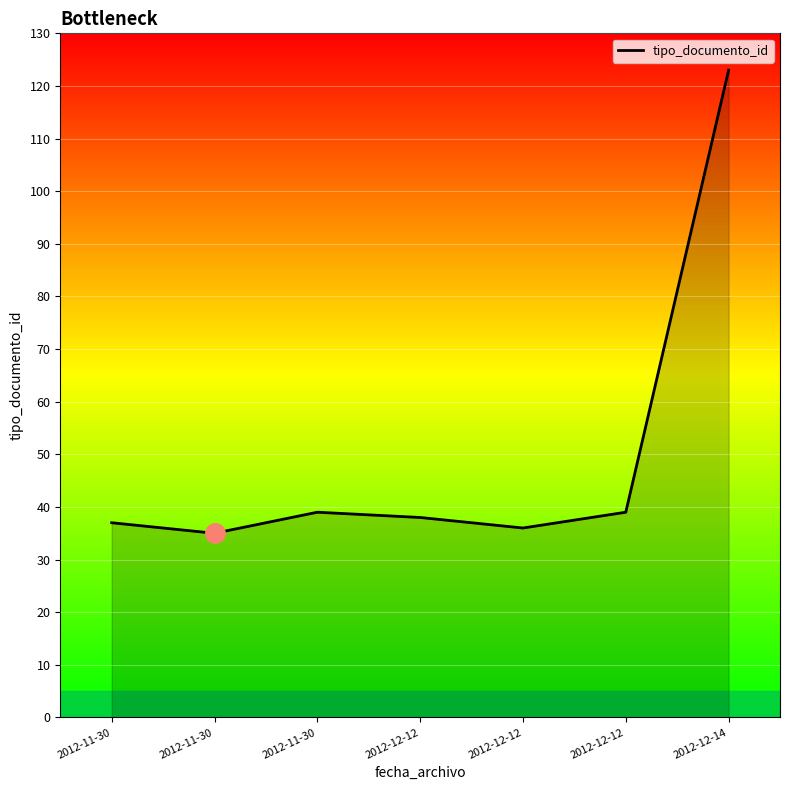

What is the difference between the maximum and minimum values?

88